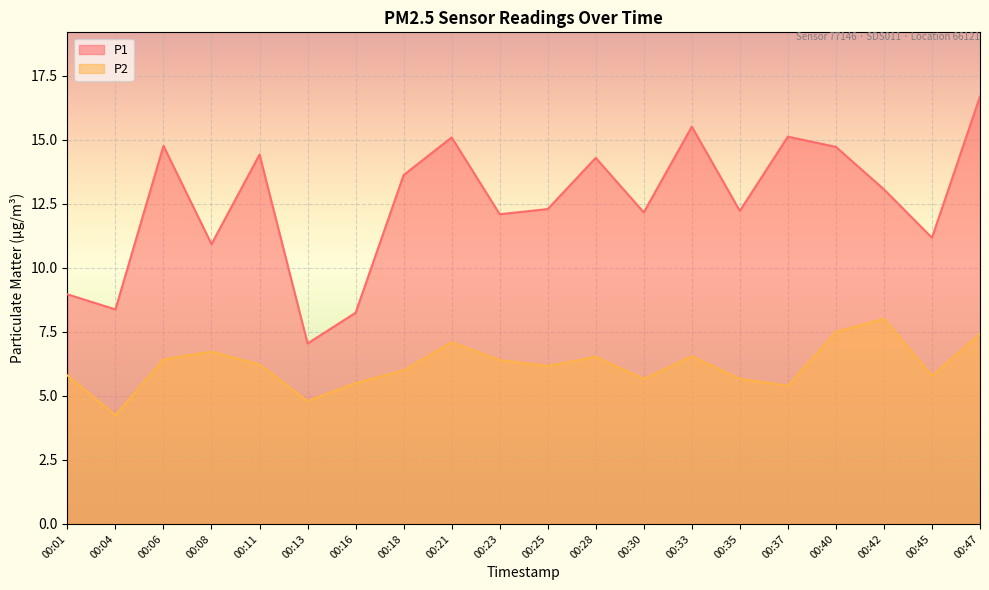

How many data points in P2 are above 6?

11